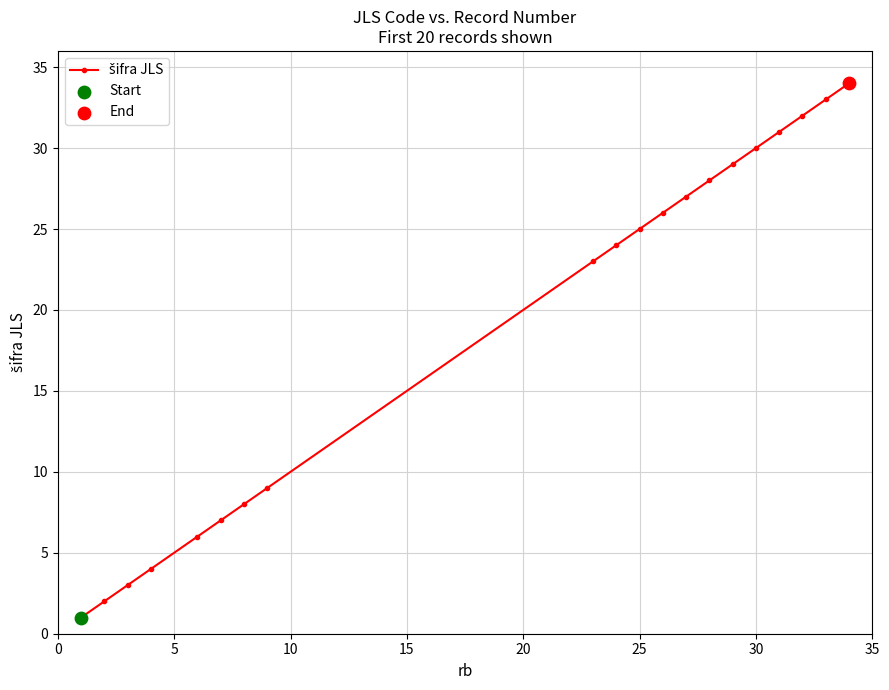

True or false: the data has more than 0 interior local peaks.

False